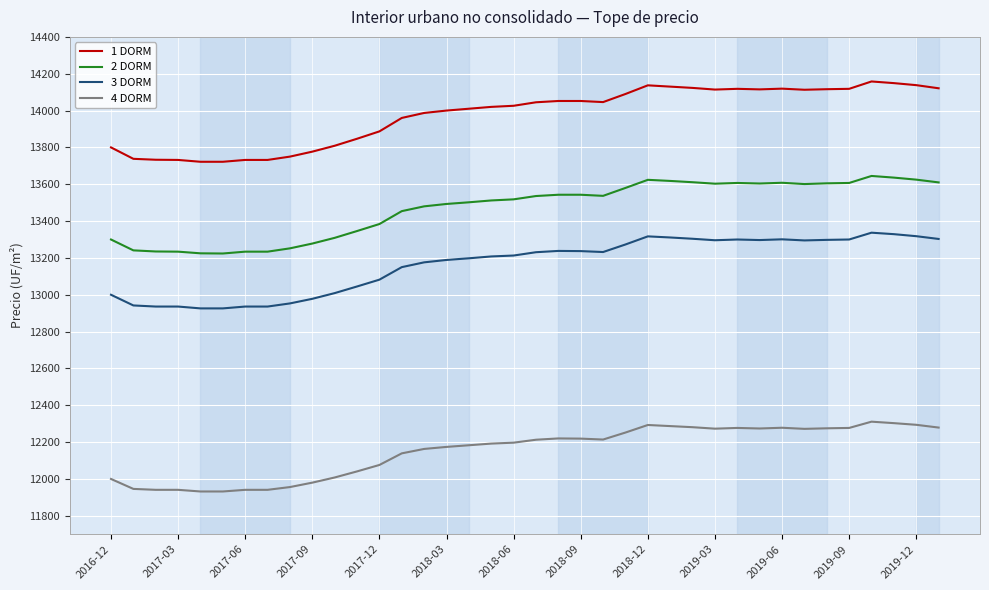

Does the chart display data point markers on the line(s)?

No